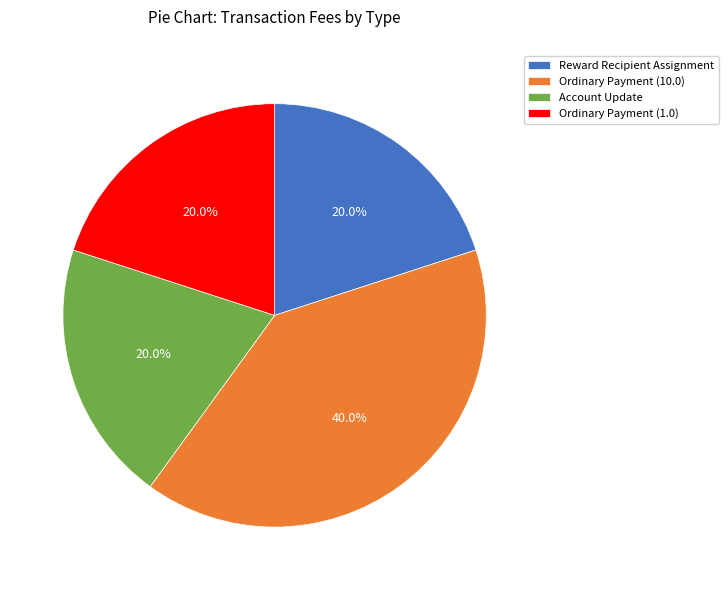

Count the number of slices in the pie.

4